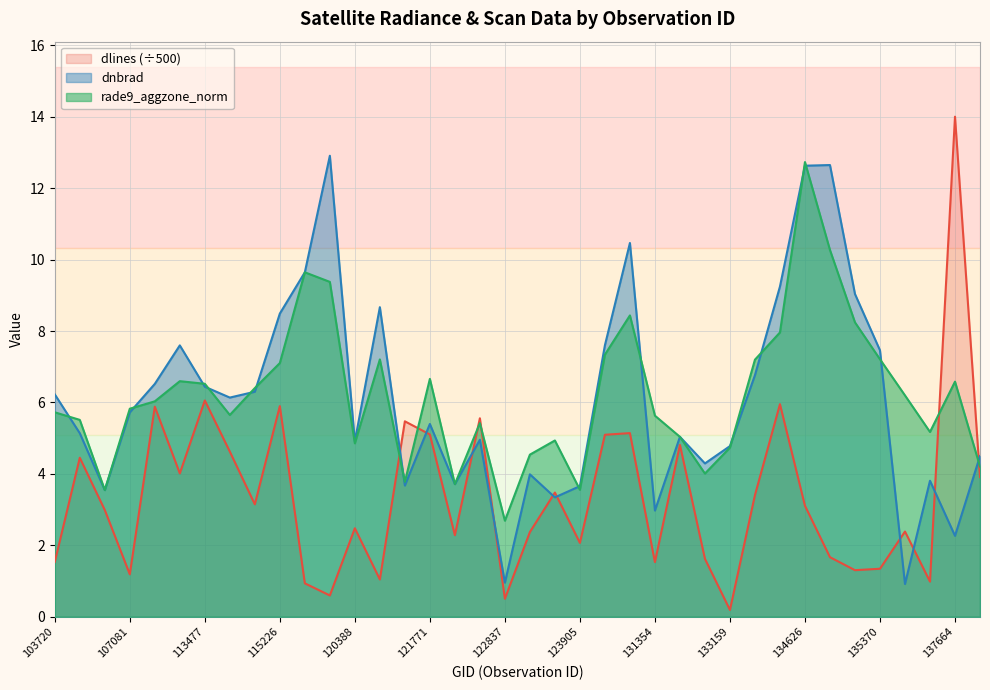

List the series in order of their peak value, lowest first.

rade9_aggzone_norm, dnbrad, dlines (÷500)